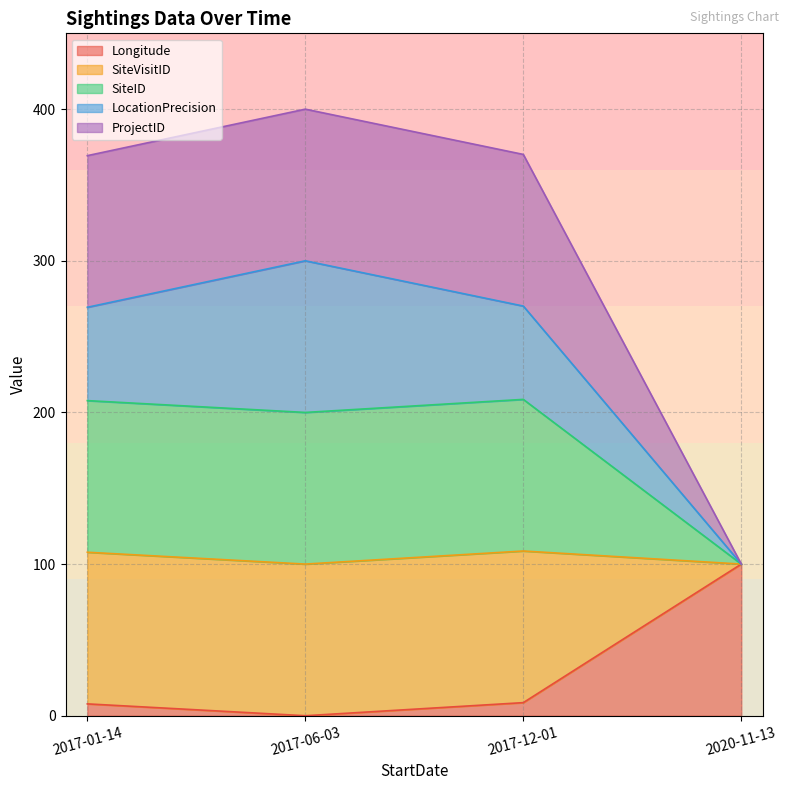

What is the value of the Longitude point at the 4th from the left?

100.0